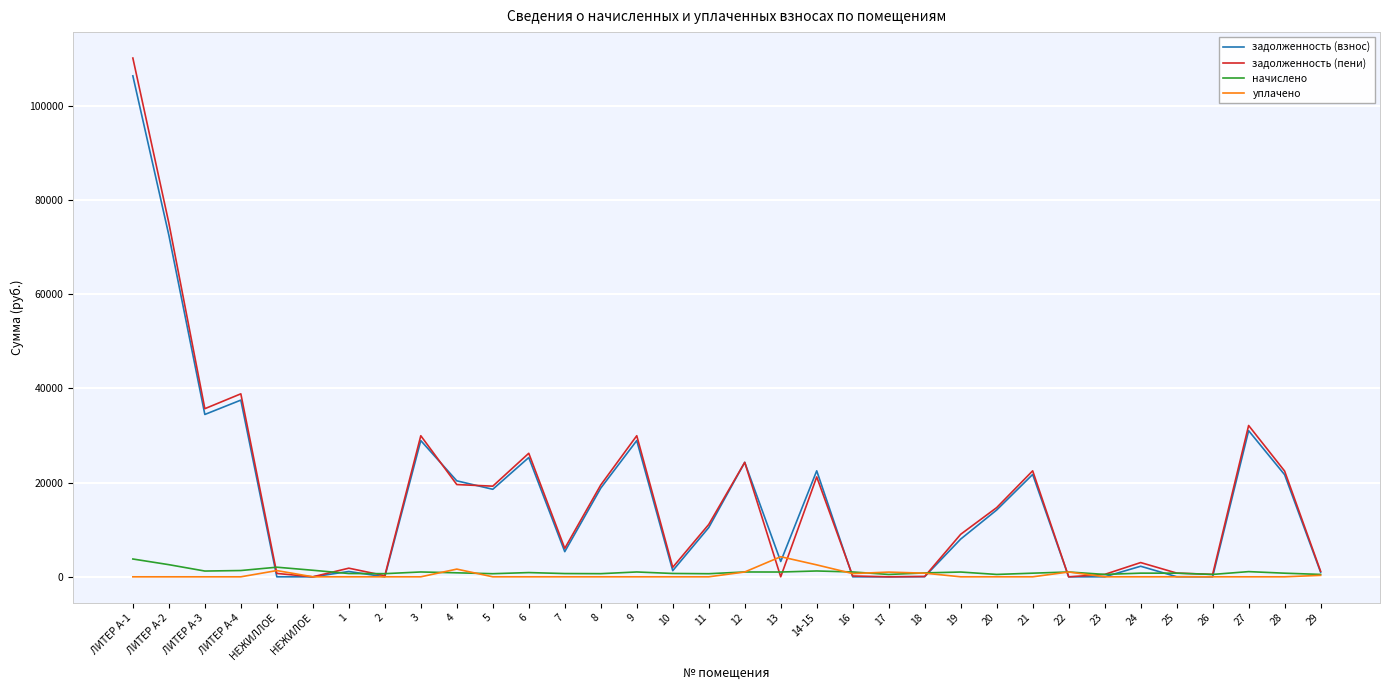

Is the value of уплачено at 1 greater than the value of задолженность (взнос) at ЛИТЕР А-4?

No